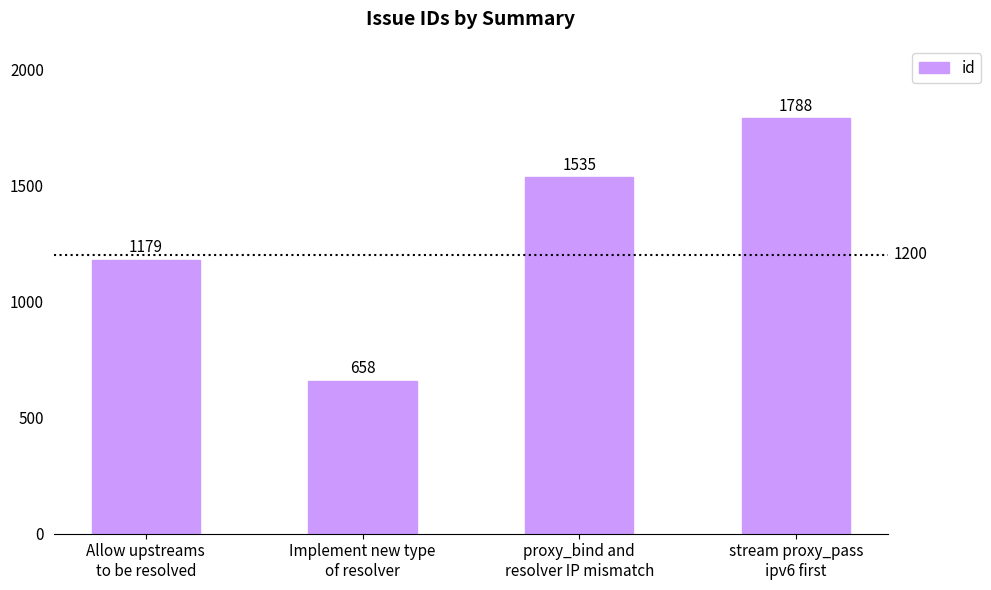

Reading left to right, extract all data points from this chart.

1179	658	1535	1788